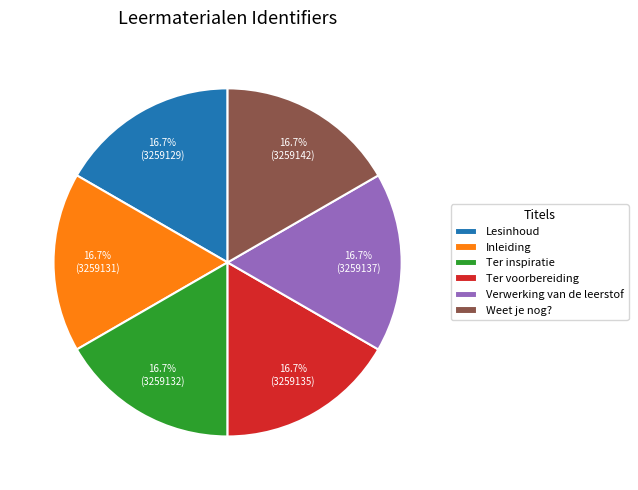

How many slices are in this pie chart?

6